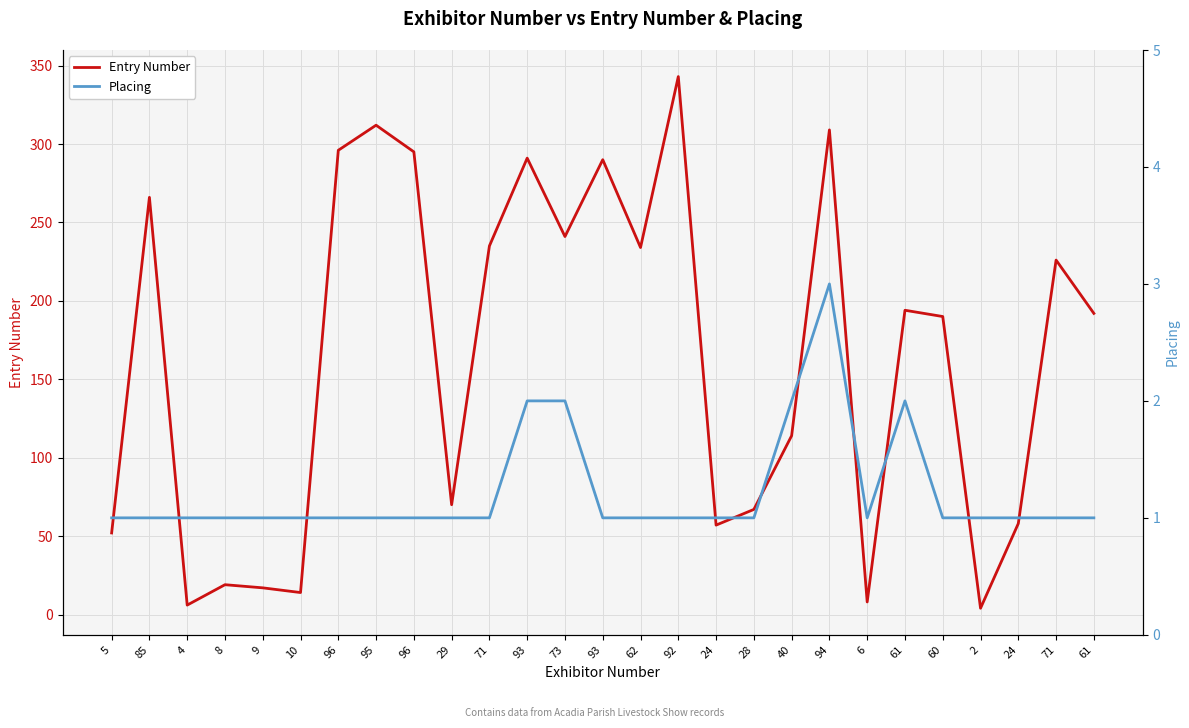

What is the approximate value of Placing at 2?

1